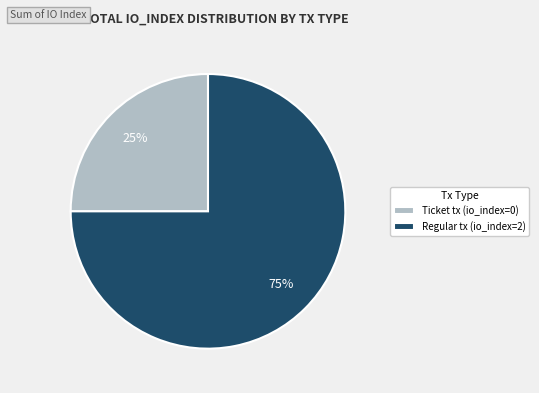

True or false: Regular tx (io_index=2) accounts for 90% of the total.

False